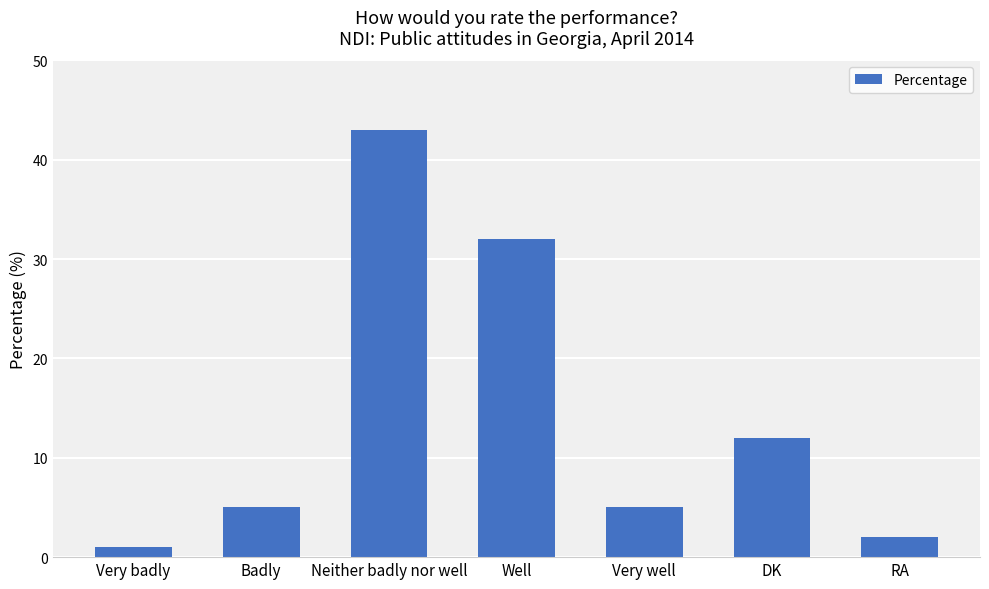

What is the value of the 4th bar from the left?

32